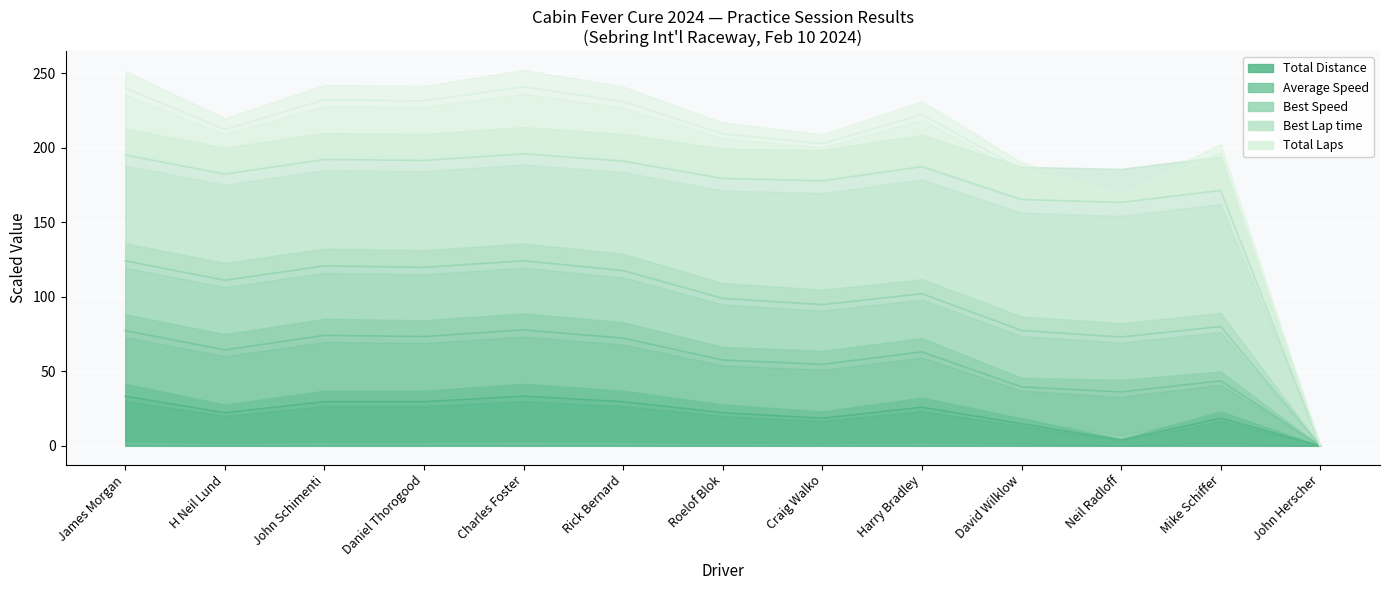

How many values in the Total Laps series are below 22?

5